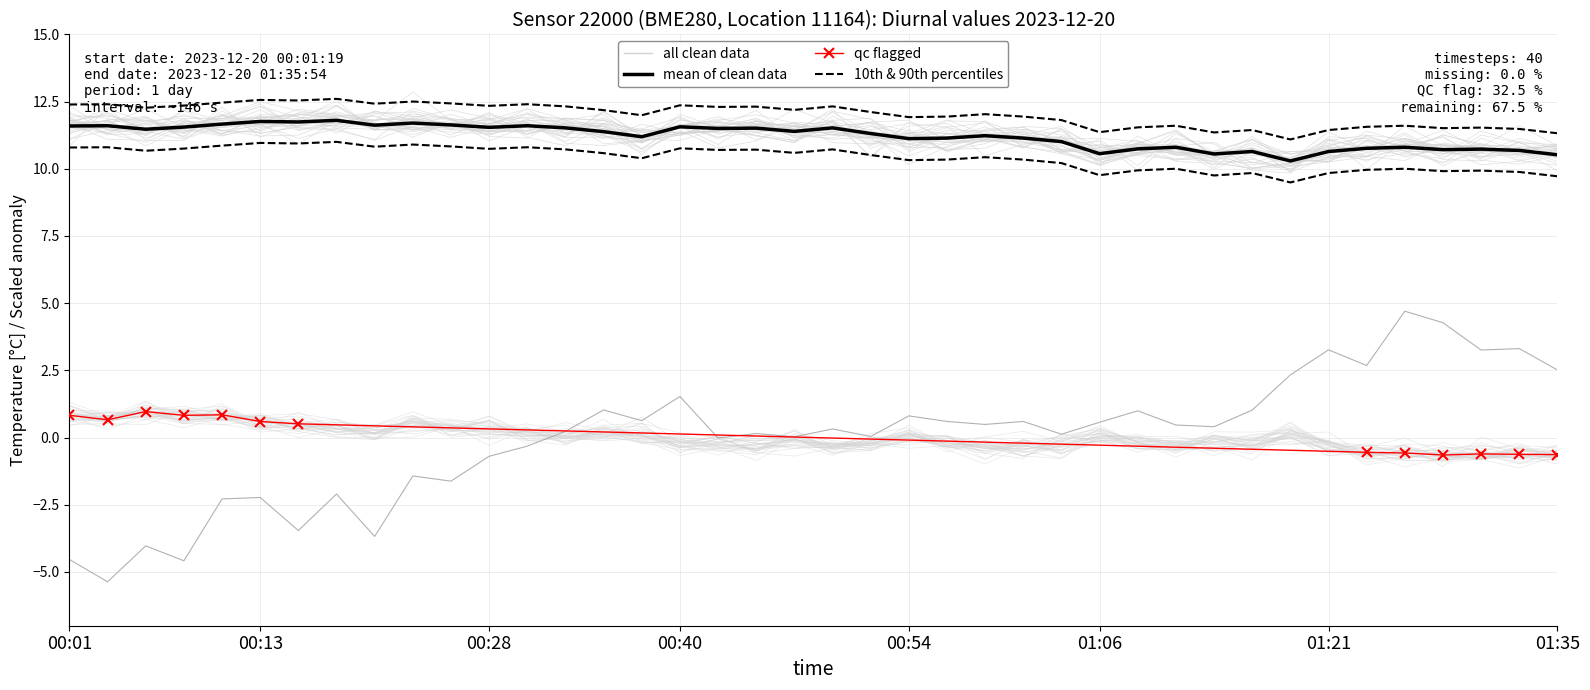

Is it true that temperature equals 11.5 at 18?

True